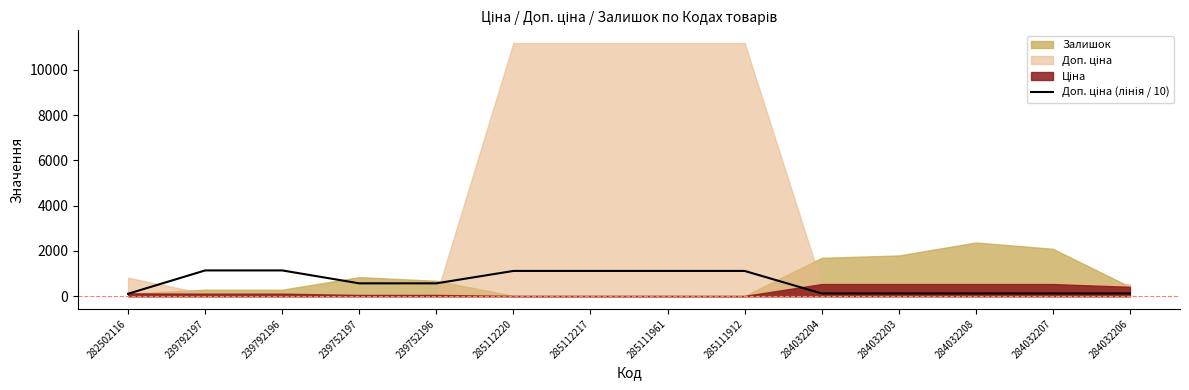

What is the difference between the values at 239752197 and 285112217?

548.3